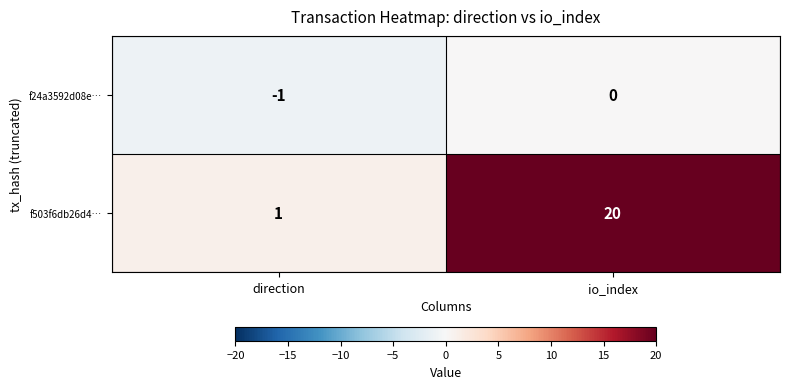

How many values in the f24a3592d08e… series are below 0?

1